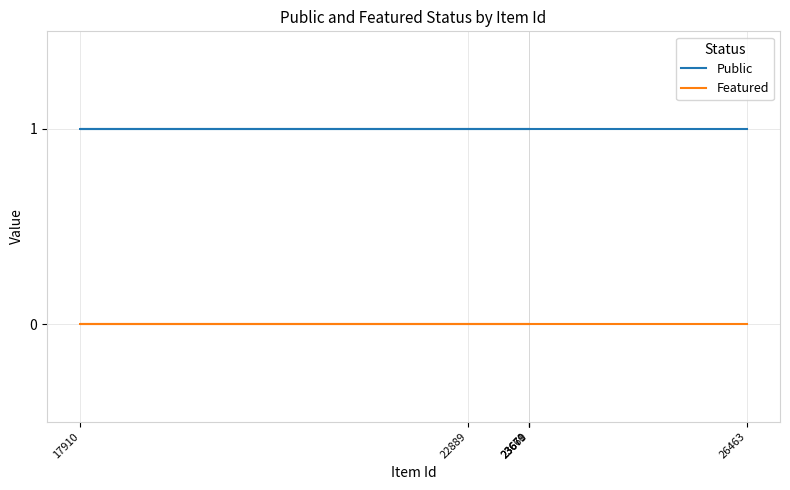

How many series are shown in this chart?

2